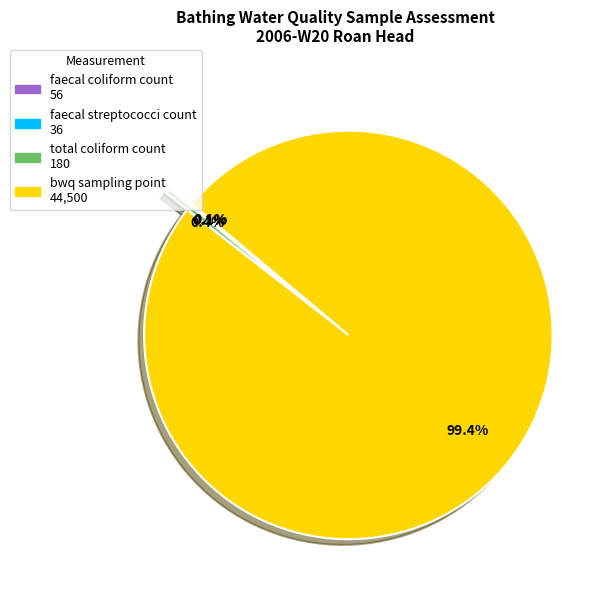

Which slice is the largest?

bwq sampling point